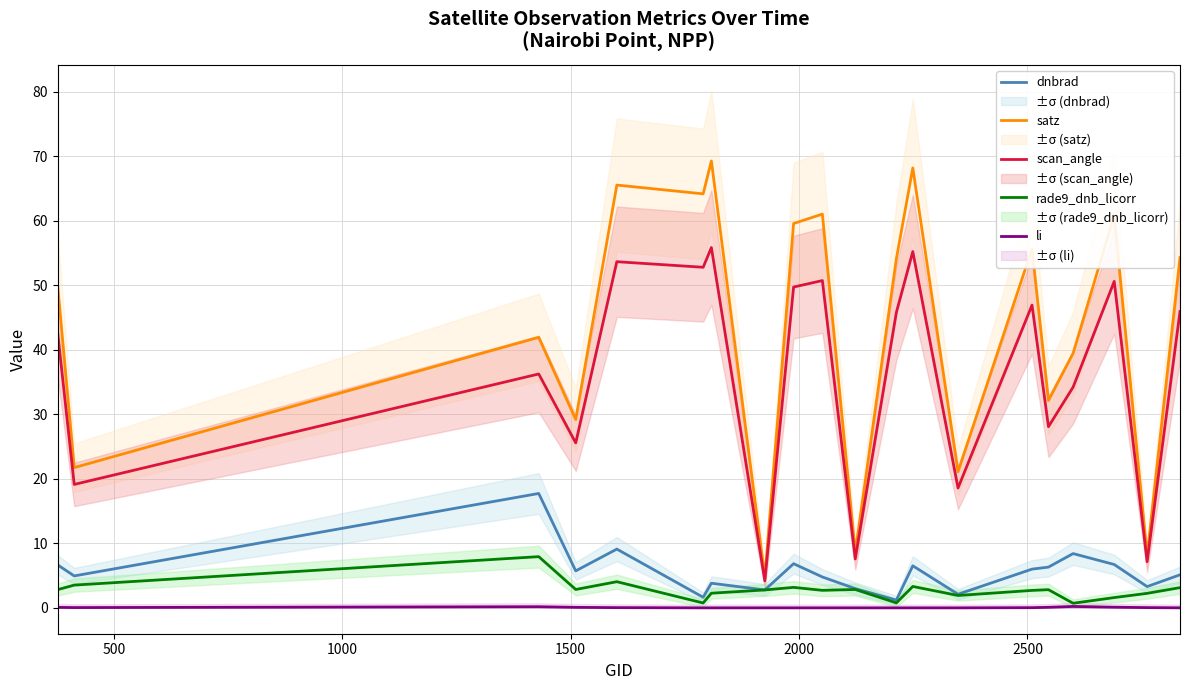

True or false: li and satz cross at least once.

False